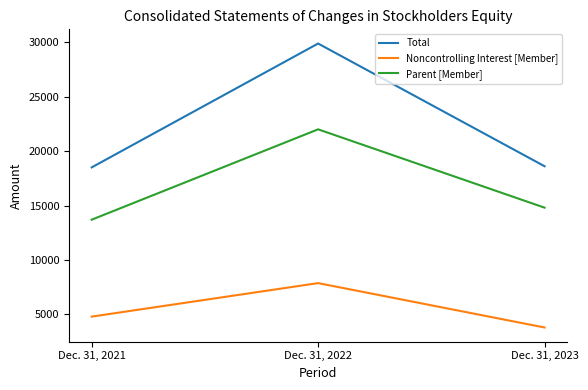

What is the total value across all series at Dec. 31, 2021?

37034